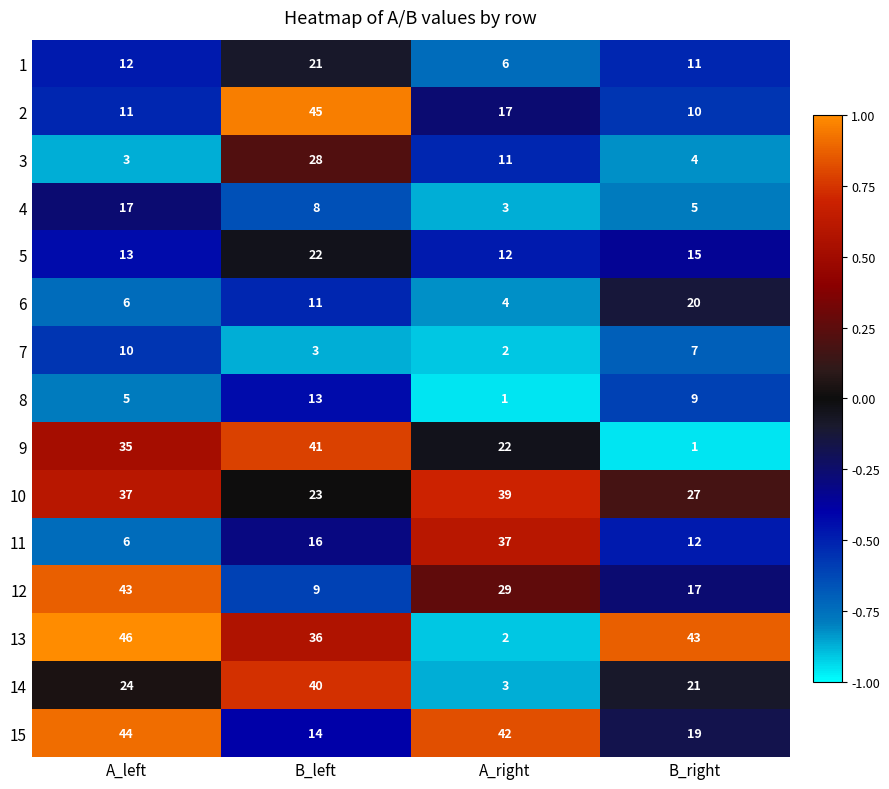

At which category is the sum across all series the highest?

B_left